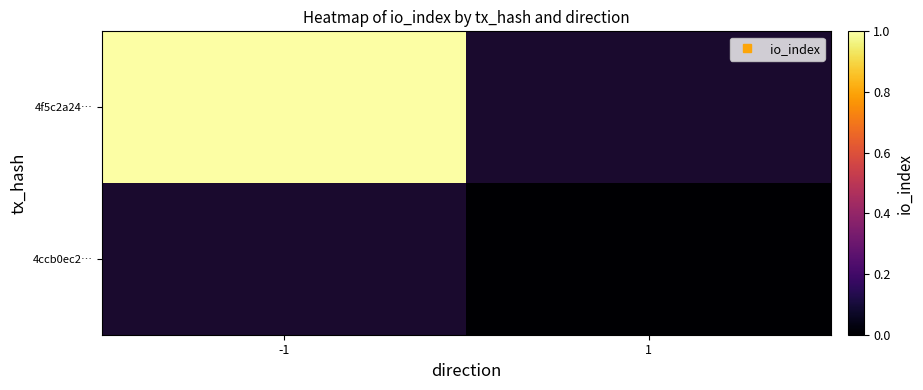

Which series has the widest spread of values?

4f5c2a24…